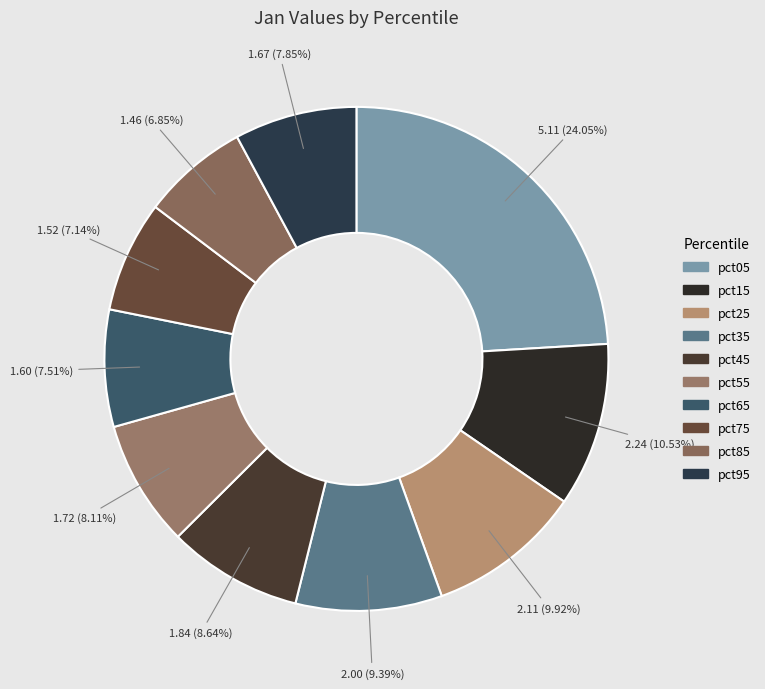

To the nearest percent, what is the combined percentage of pct45 and pct85?

15%